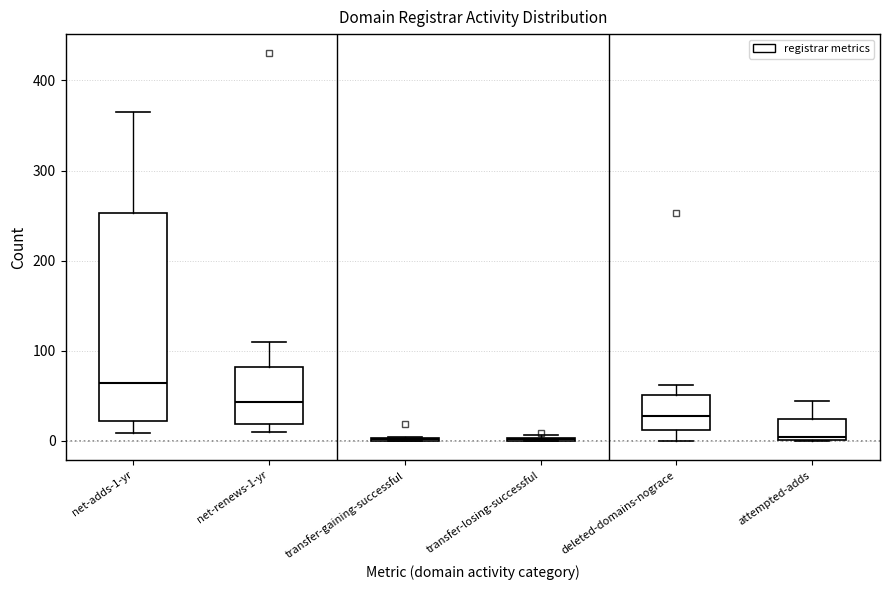

Reading left to right, read every box against the y-axis: the position of its median line, the range the box covers, and the ends of its whiskers. The values are not printed on the chart, so give them approximately, as read against the axis.

net-adds-1-yr: median 60, box 20 to 250, whiskers 10 to 370
net-renews-1-yr: median 40, box 20 to 80, whiskers 10 to 110
transfer-gaining-successful: box collapsed to a line at 0, whiskers 0 to 0
transfer-losing-successful: box collapsed to a line at 0, whiskers 0 to 10
deleted-domains-nograce: median 30, box 10 to 50, whiskers 0 to 60
attempted-adds: median 0 (just above the box's lower edge), box 0 to 20, whiskers 0 to 40